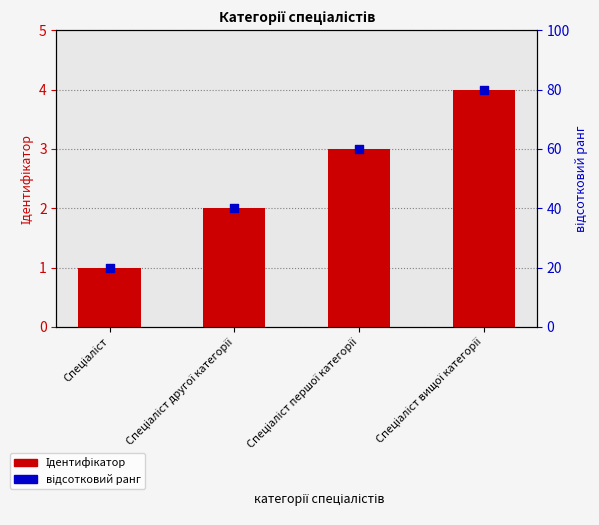

Which series contains the highest Y value?

відсотковий ранг